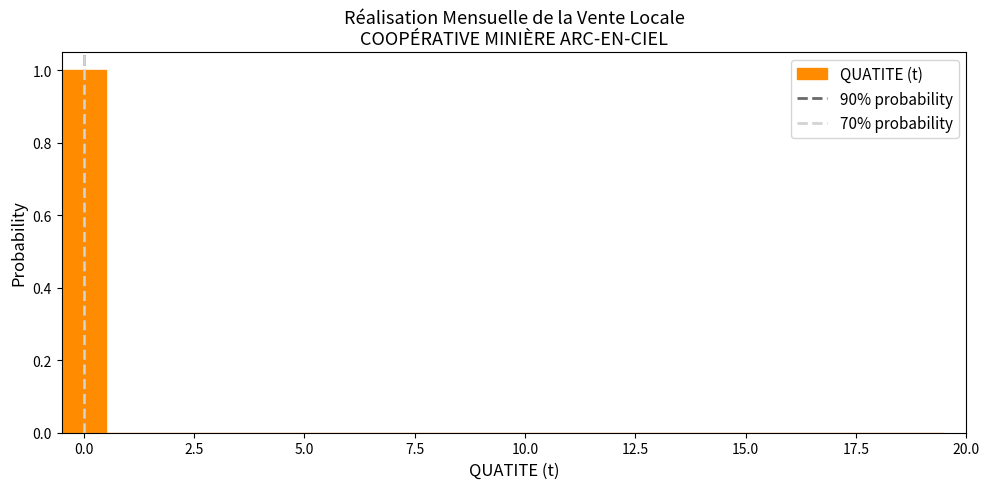

Around what value on the x-axis is the tallest bar? Give the approximate position of its centre, as read against the axis.

0.0